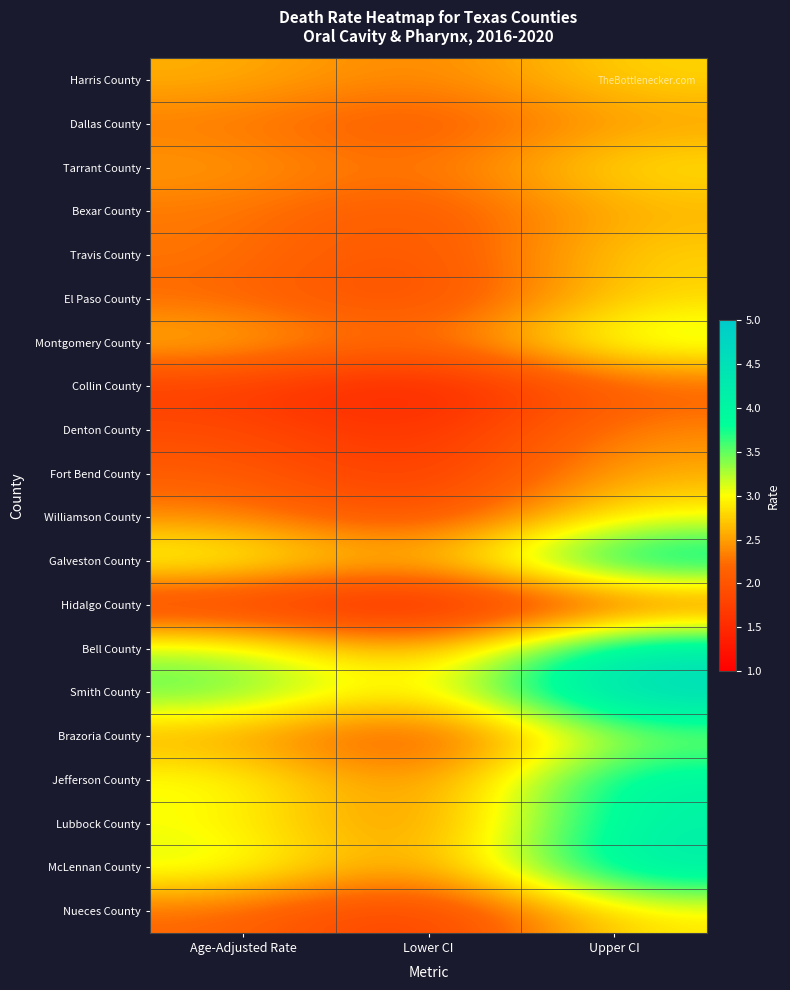

What is the spread (max minus min) of values at Age-Adjusted Rate?

2.0